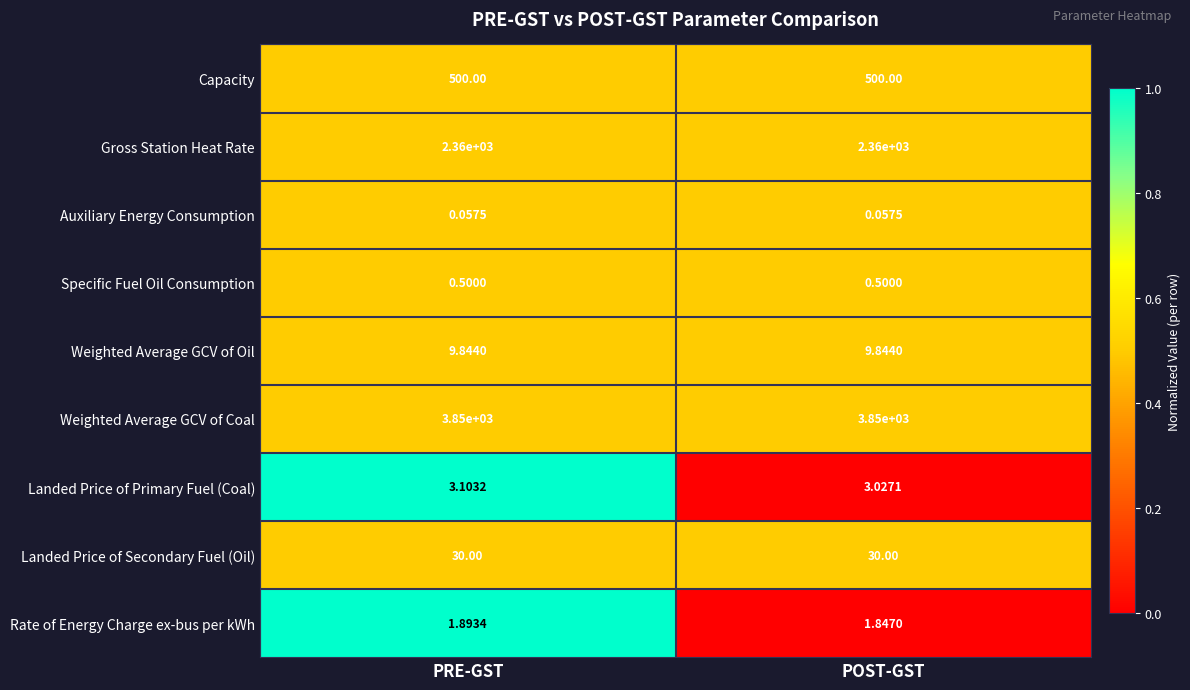

Which series has the widest spread of values?

Landed Price of Primary Fuel (Coal)